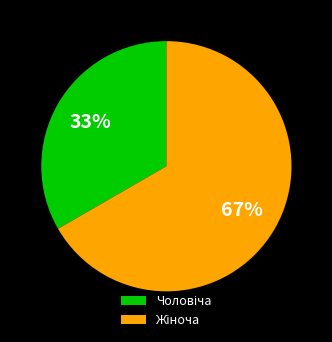

Is there a majority slice in this chart?

Yes